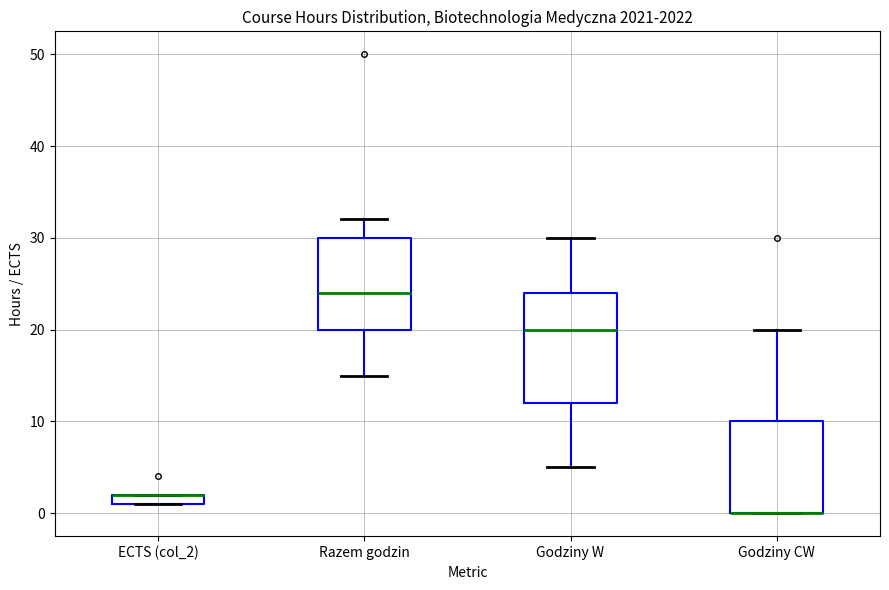

Where does the upper whisker of the box for Razem godzin end on the y-axis? The values are not printed on the chart, so give them approximately, as read against the axis.

32